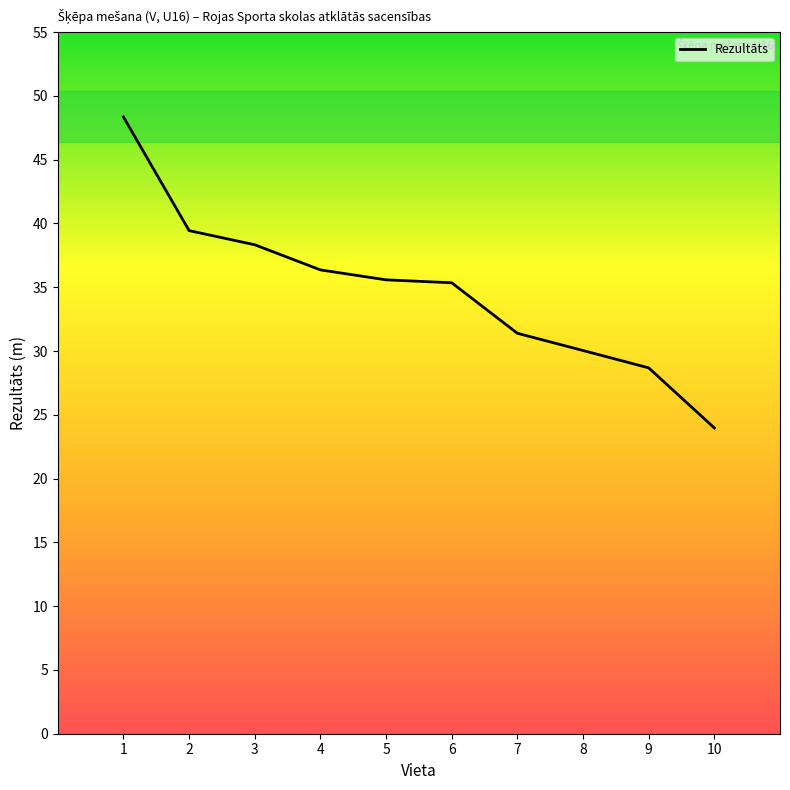

The value at 1 is 81.1. True or false?

False